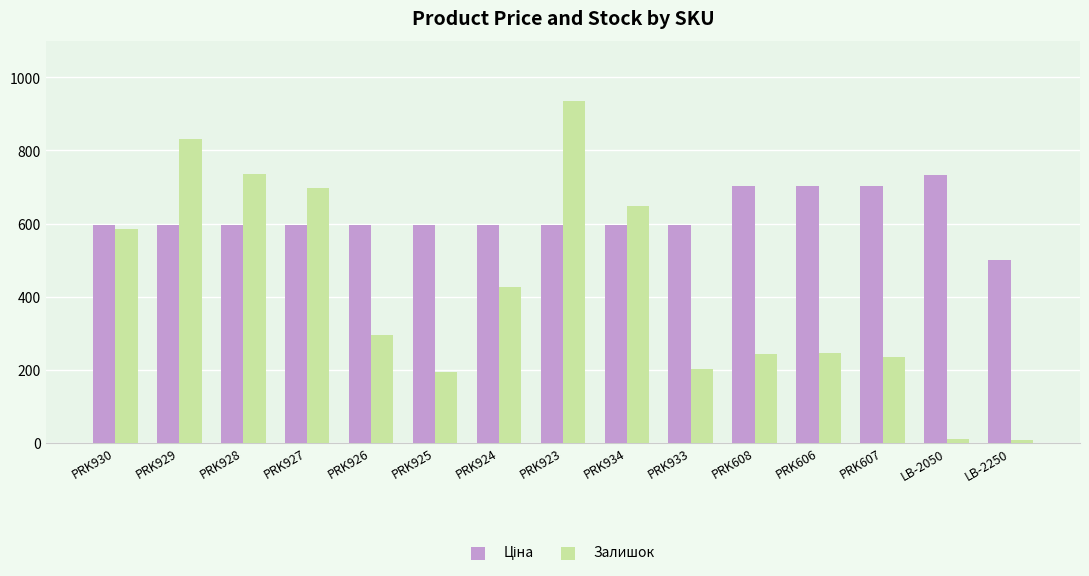

The Залишок series shows 103.3 at PRK933. True or false?

False